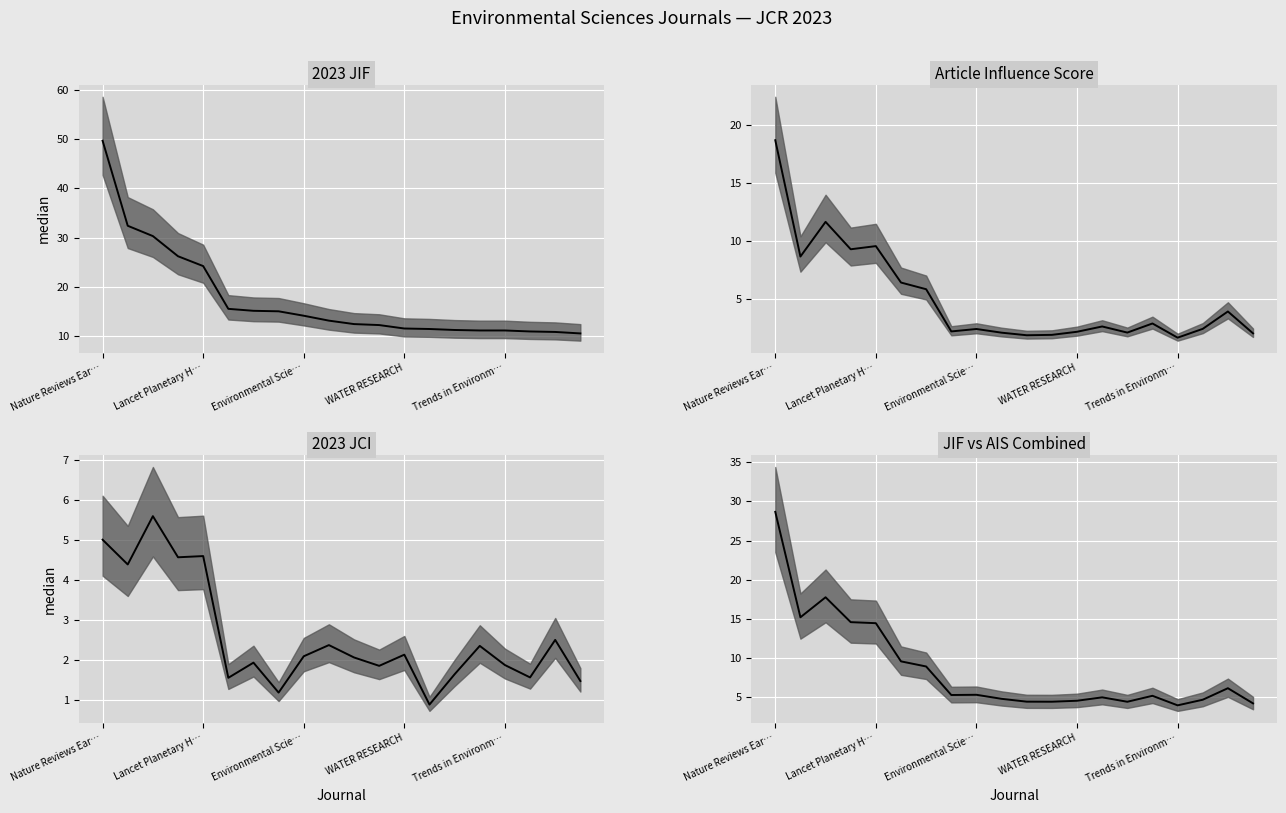

At which label is AIS closest to 10?

Lancet Planetary H…